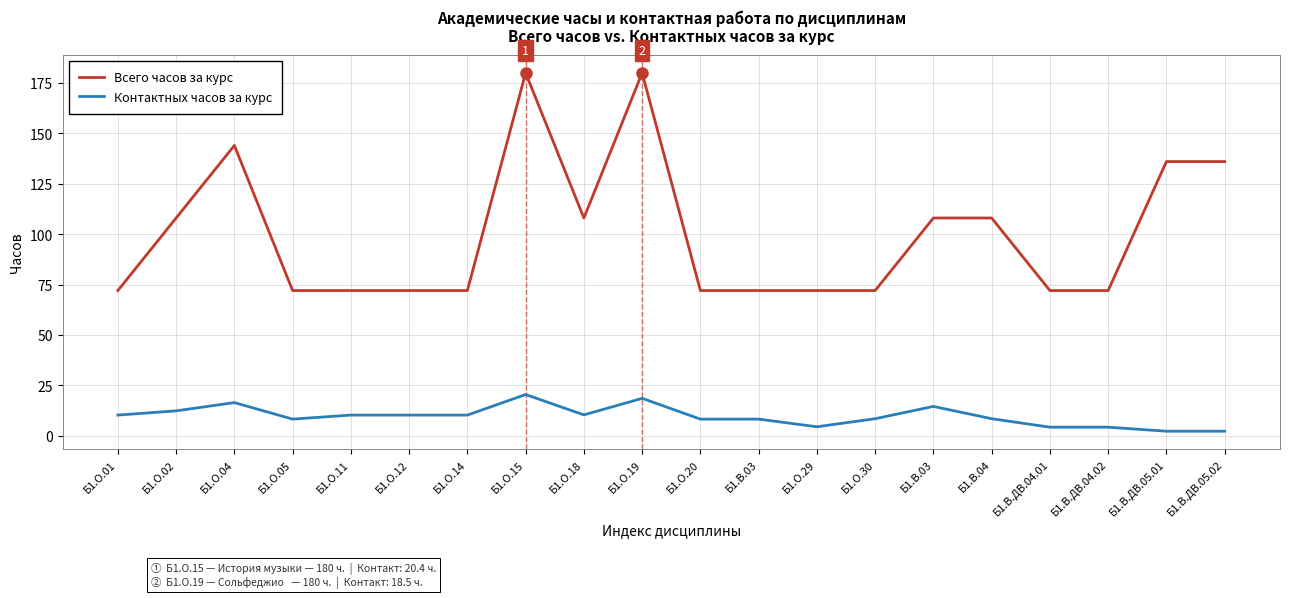

True or false: Всего часов за курс has more than 2 interior local peaks.

True